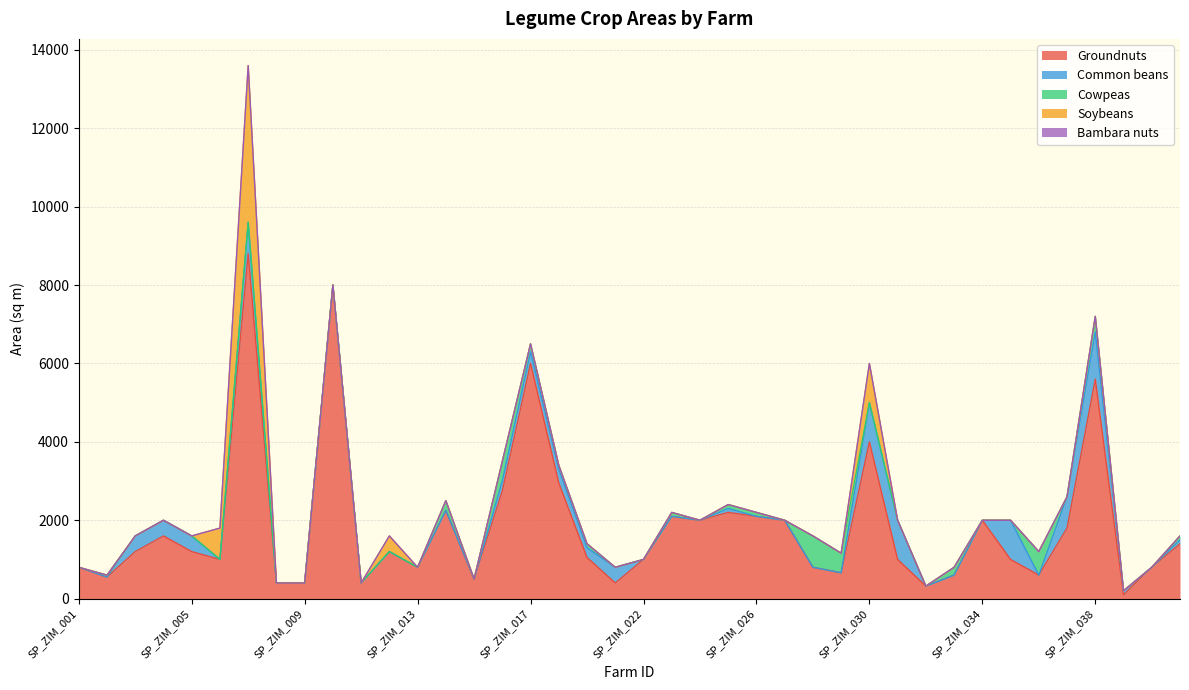

Which series has the largest total across all categories?

Groundnuts